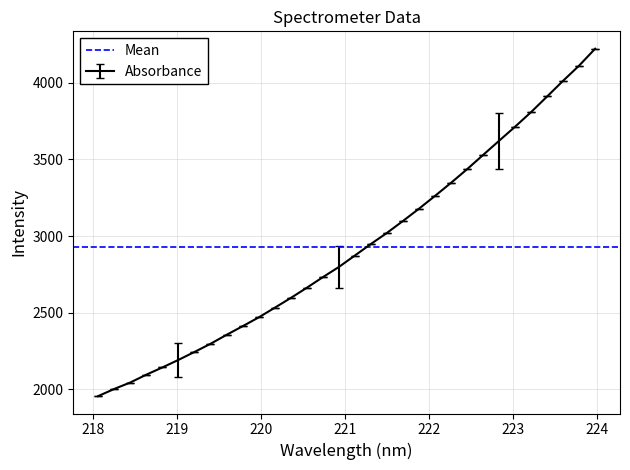

How many values are below 2872?

16